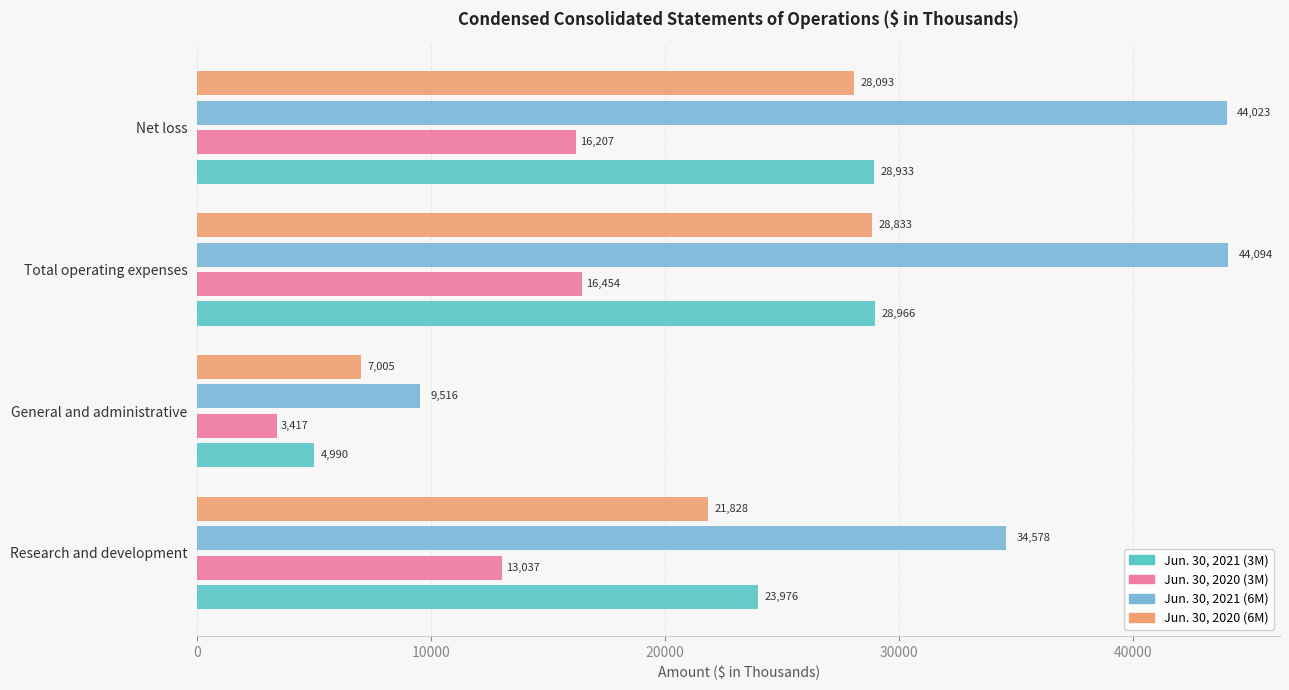

How many data points in Jun. 30, 2020 (6M) are less than 28093?

2